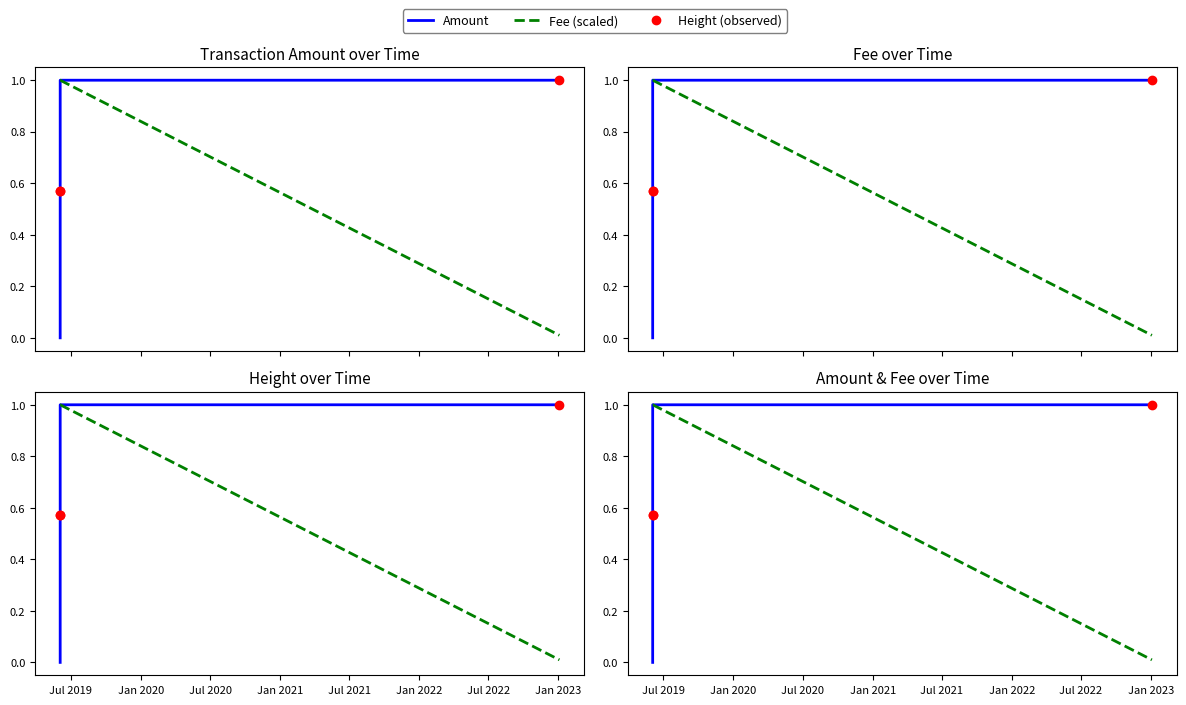

Which series reaches the minimum Y coordinate?

Amount